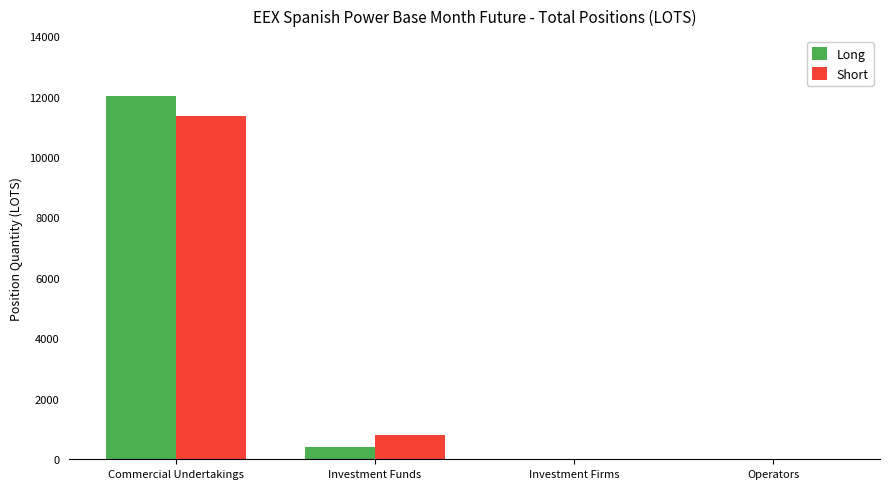

Count the number of data series in this chart.

2